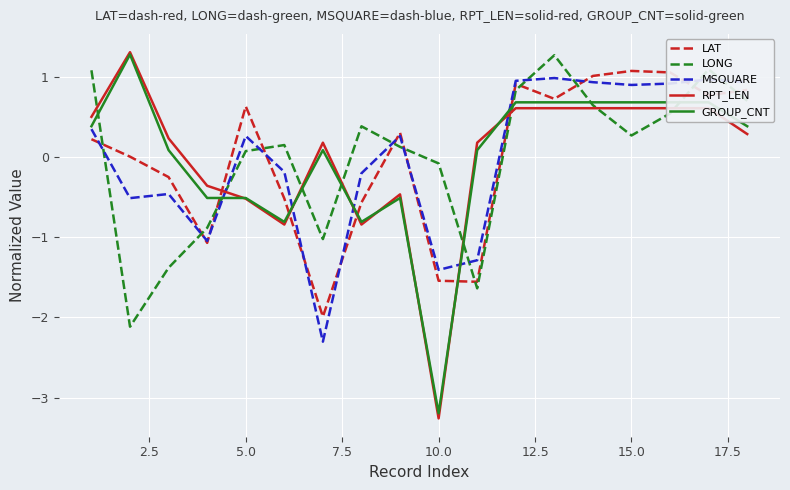

List the series in order of their overall mean, highest first.

GROUP_CNT, LAT, LONG, MSQUARE, RPT_LEN